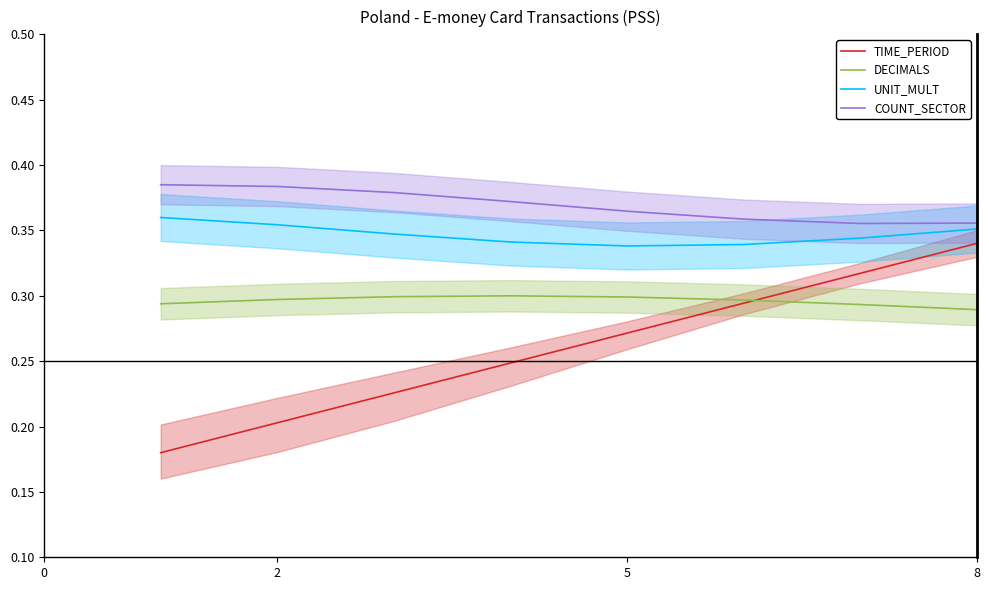

What are all the series names shown in the legend?

TIME_PERIOD, DECIMALS, UNIT_MULT, COUNT_SECTOR